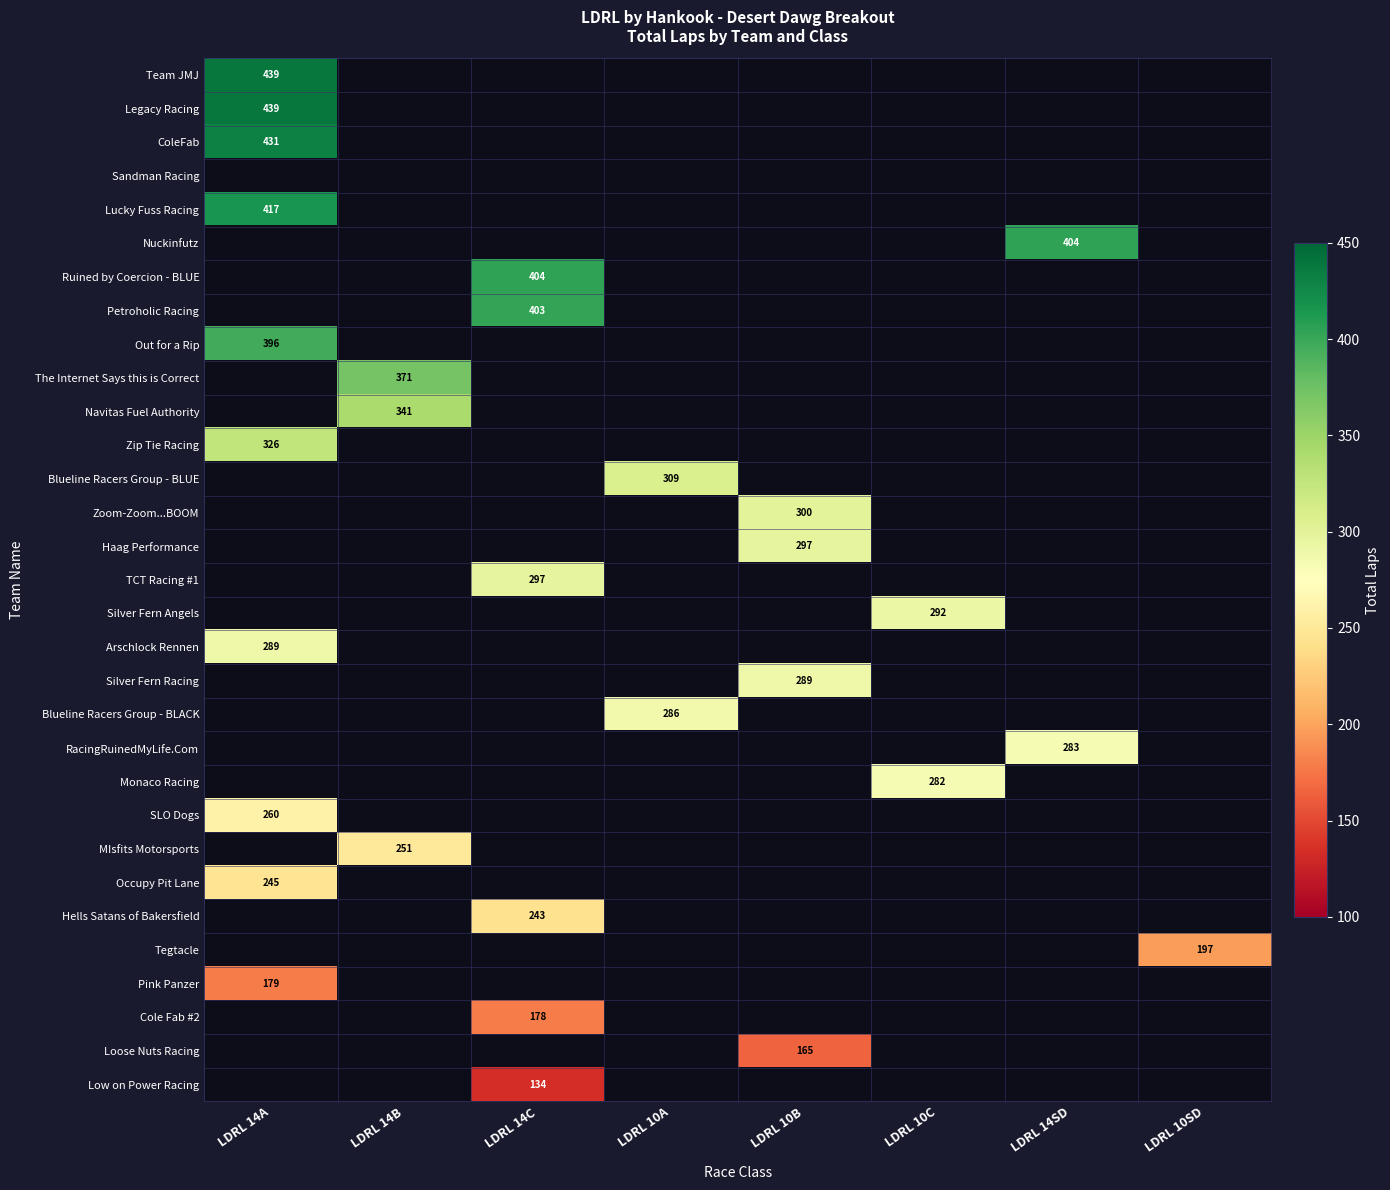

Is it true that Silver Fern Racing equals 147 at LDRL 10B?

False